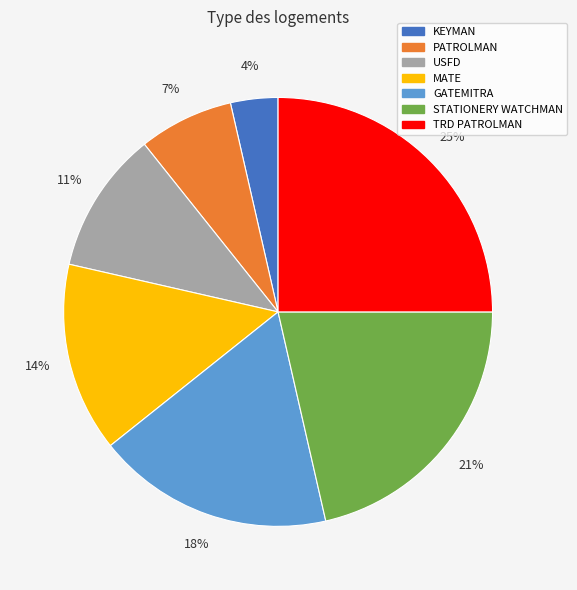

To the nearest percent, what portion does PATROLMAN represent?

7%